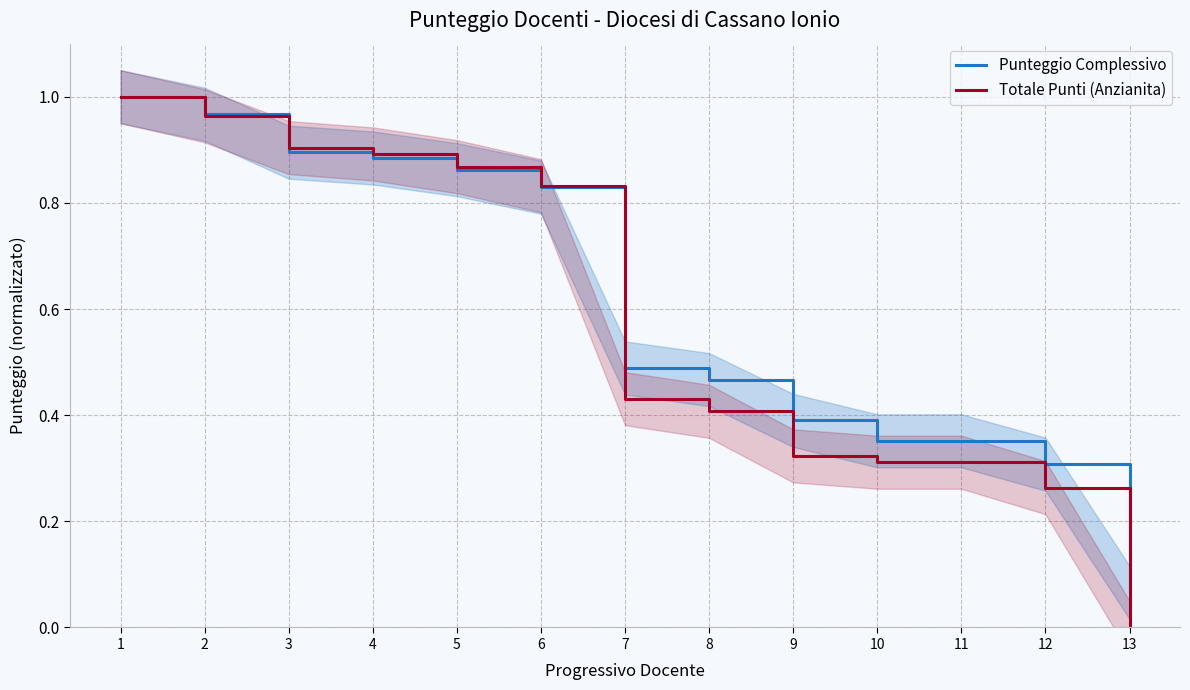

True or false: Punteggio Complessivo has more than 1 points higher than both neighbors.

False